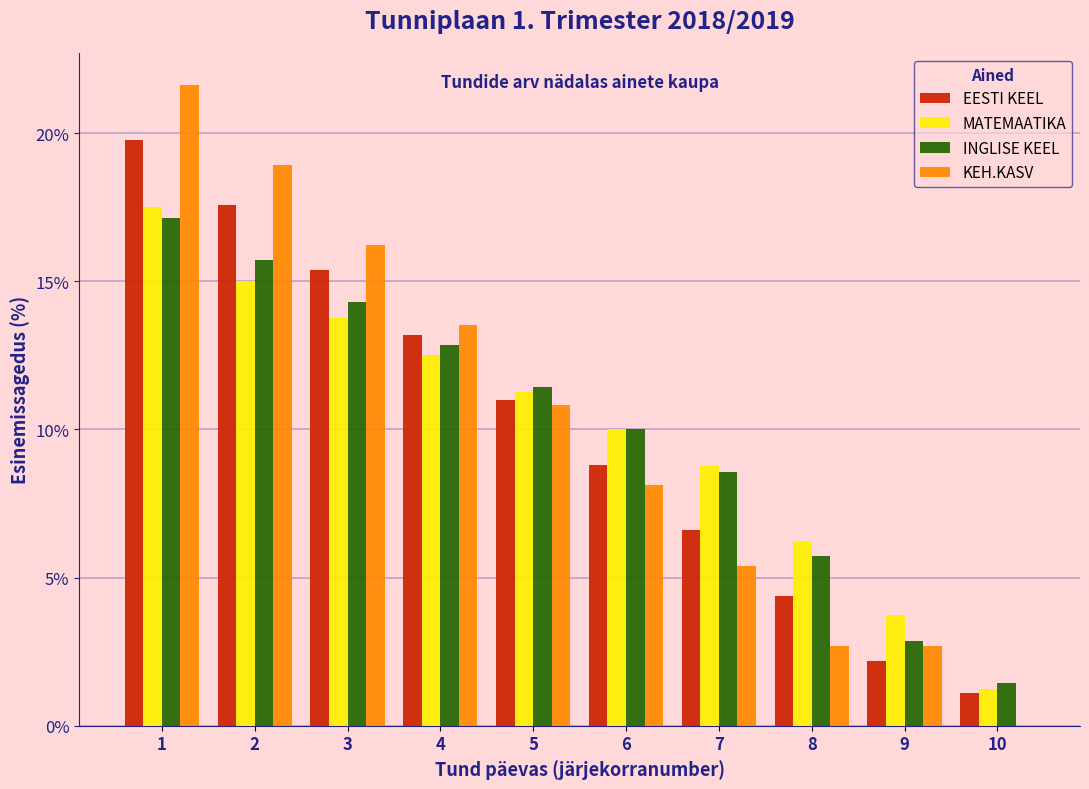

What is the greatest value displayed?

21.6